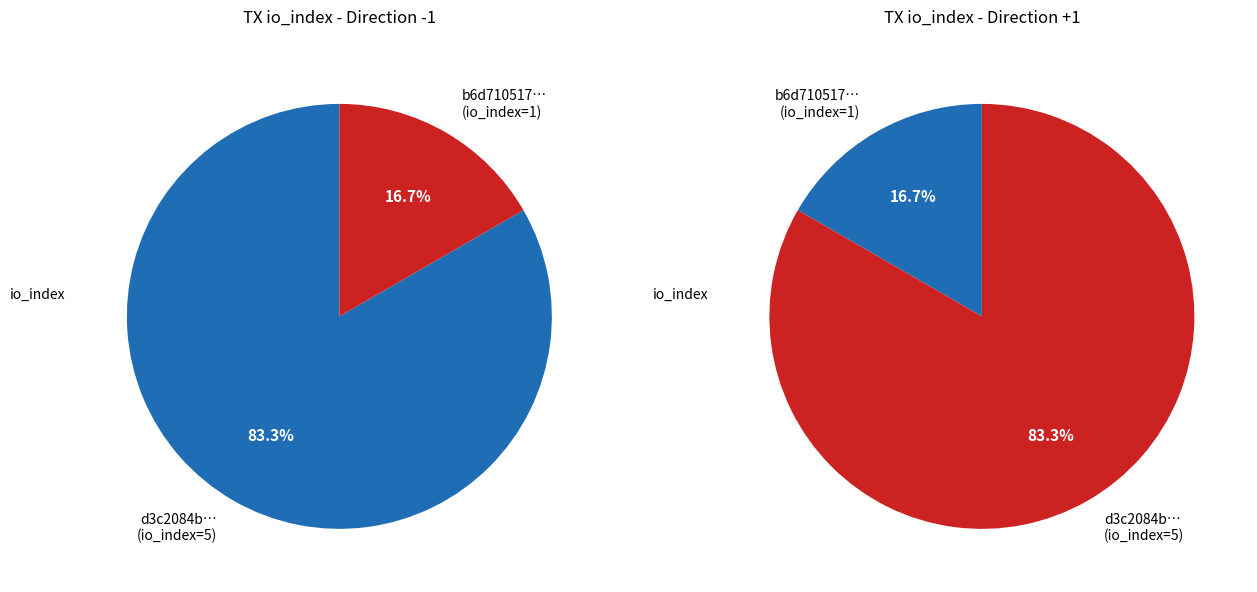

What percentage is the direction=1 (io_index=1) slice, to the nearest percent?

17%